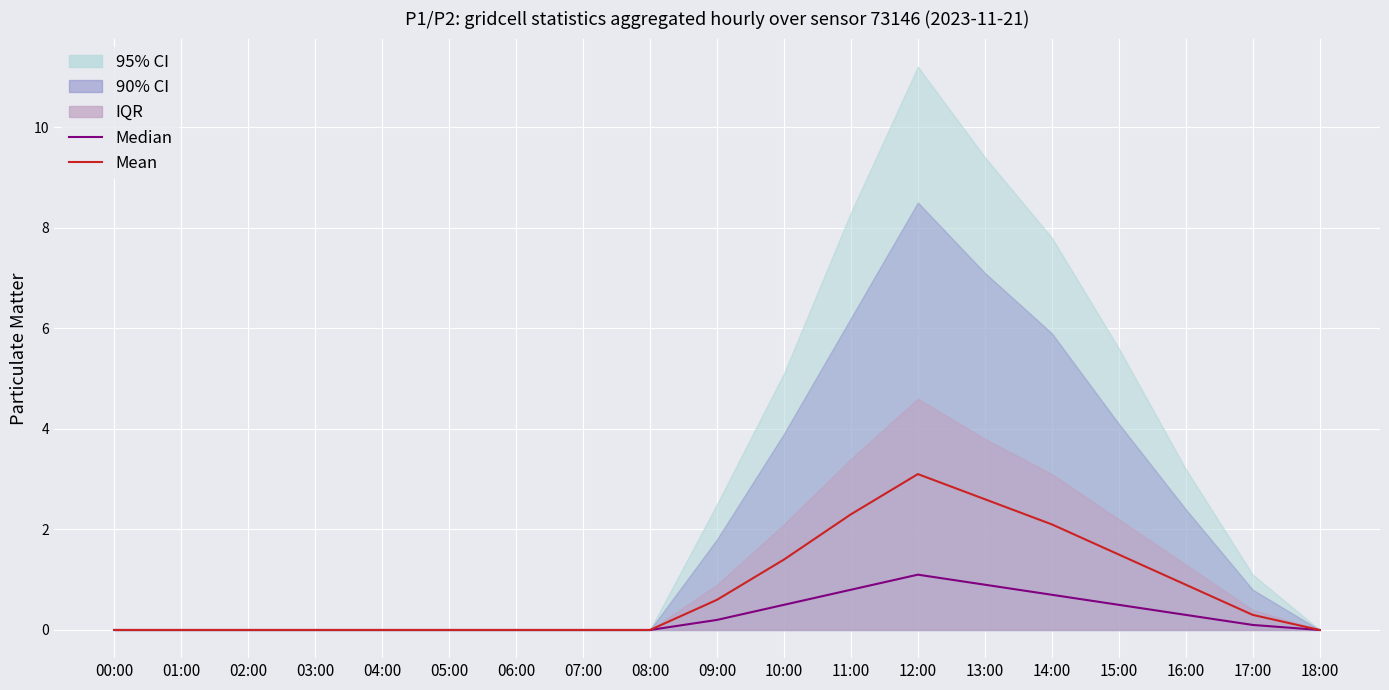

The Mean series shows 0.0 at 01:00. True or false?

True